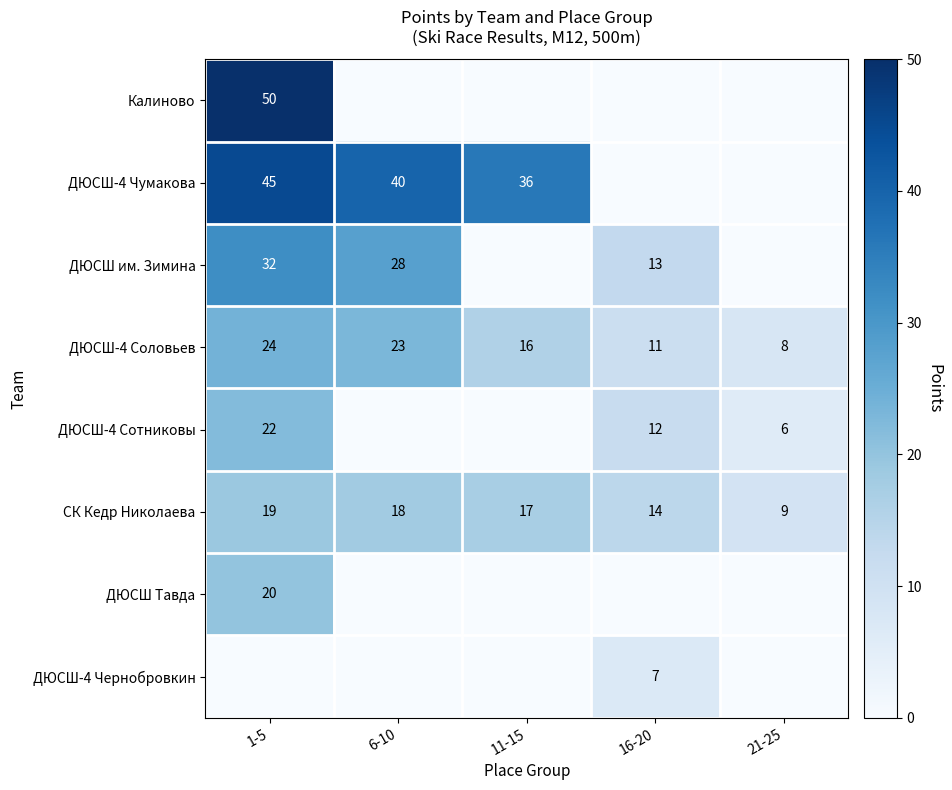

True or false: ДЮСШ-4 Сотниковы has a value of 32 at 1-5.

False